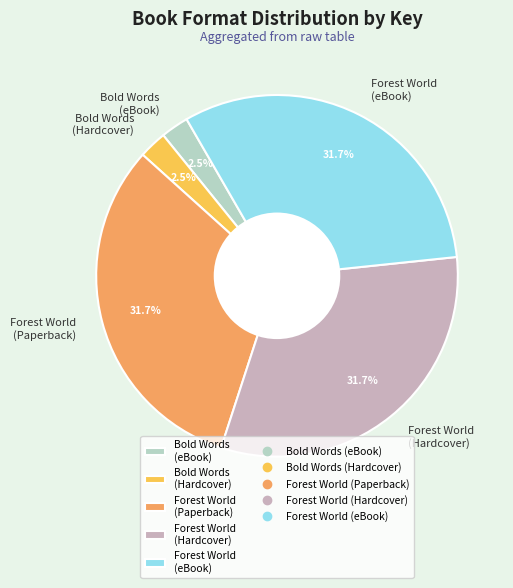

What percentage do Bold Words (eBook) and Bold Words (Hardcover) together represent?

5.0%